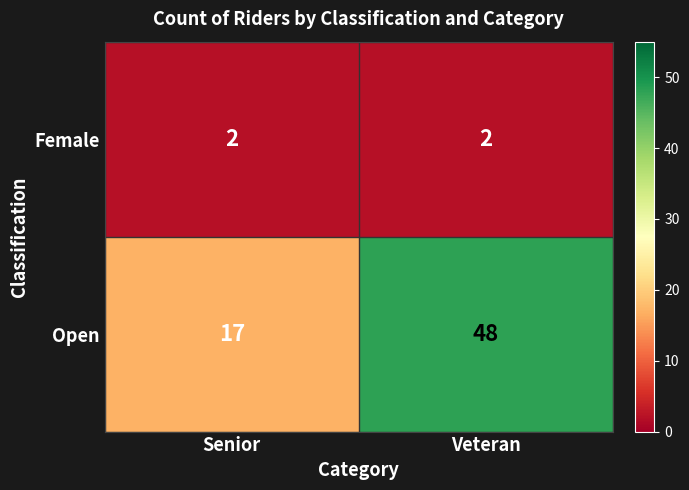

What is the sum of all Open values?

65